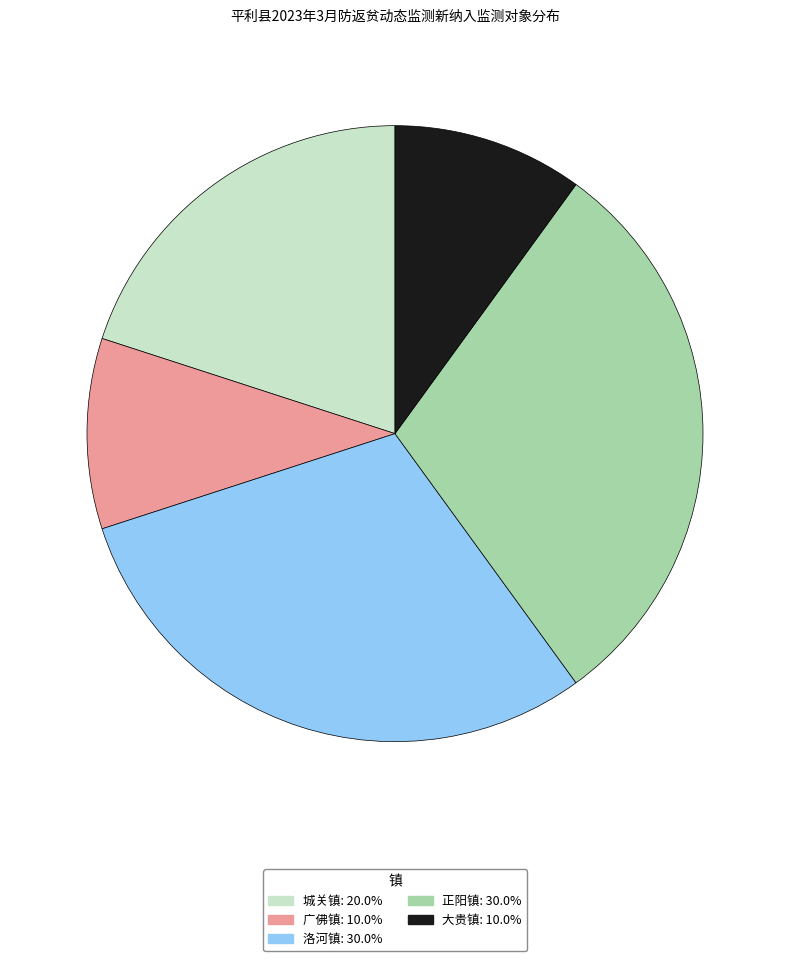

Do 洛河镇 and 大贵镇 together represent more than half of the pie?

No